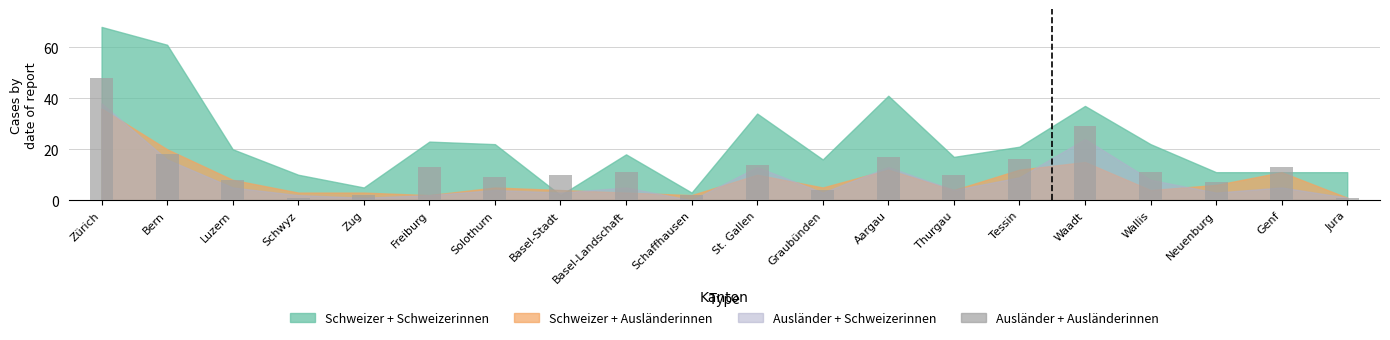

What is the minimum value shown in the chart?

1